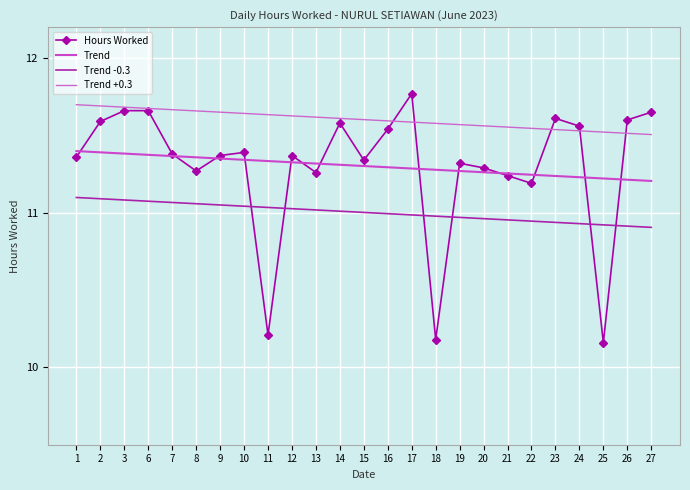

At which label does Trend +0.3 reach its minimum?

27